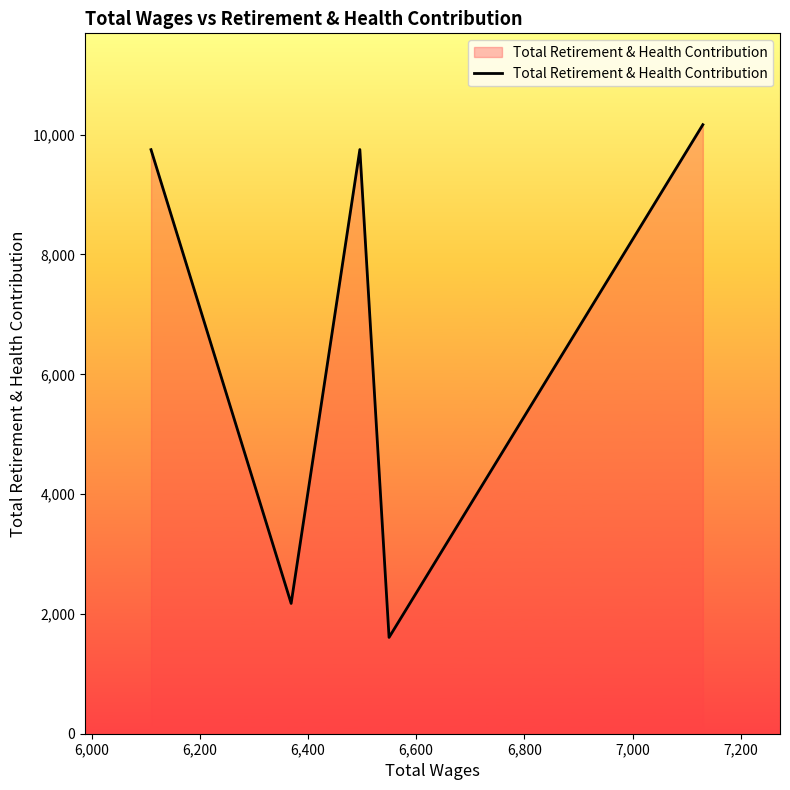

What is the sum of all values?

33452